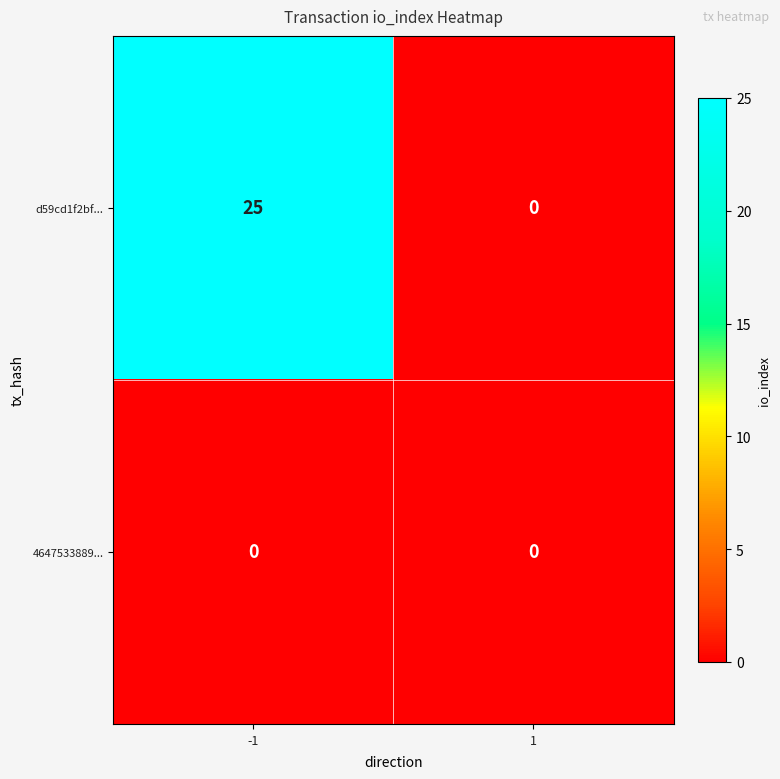

What is the sum of all d59cd1f2bf... values?

25